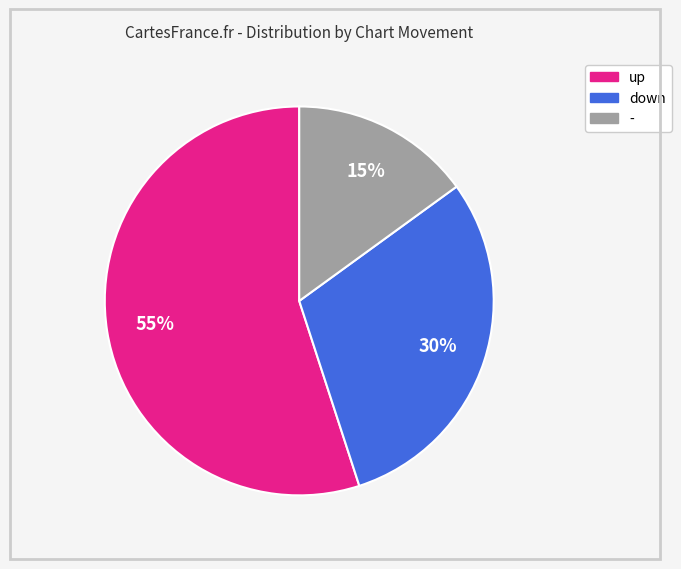

How many segments does this pie chart have?

3